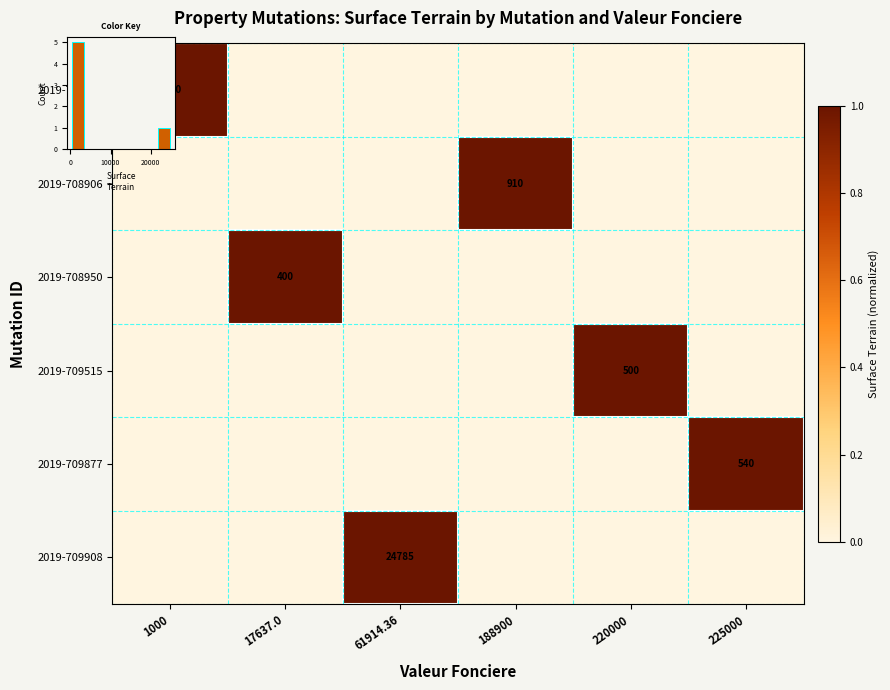

Between 1000 and 188900, which is larger?

1000